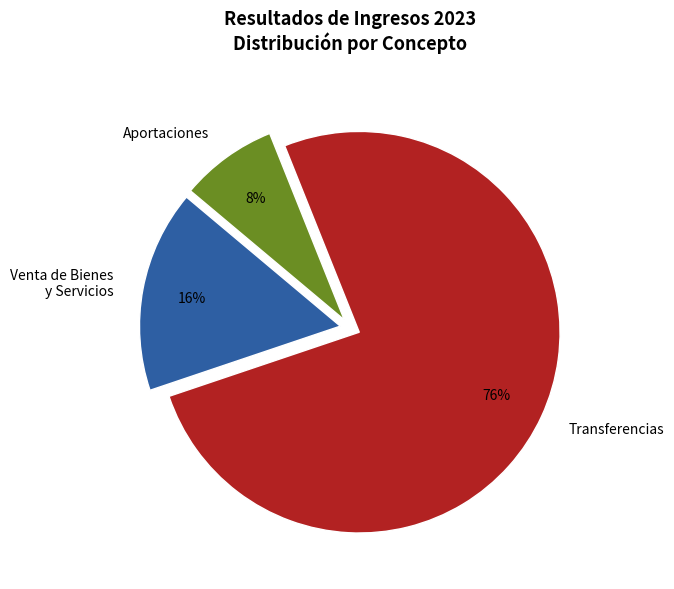

Between Aportaciones and Transferencias, which is larger?

Transferencias